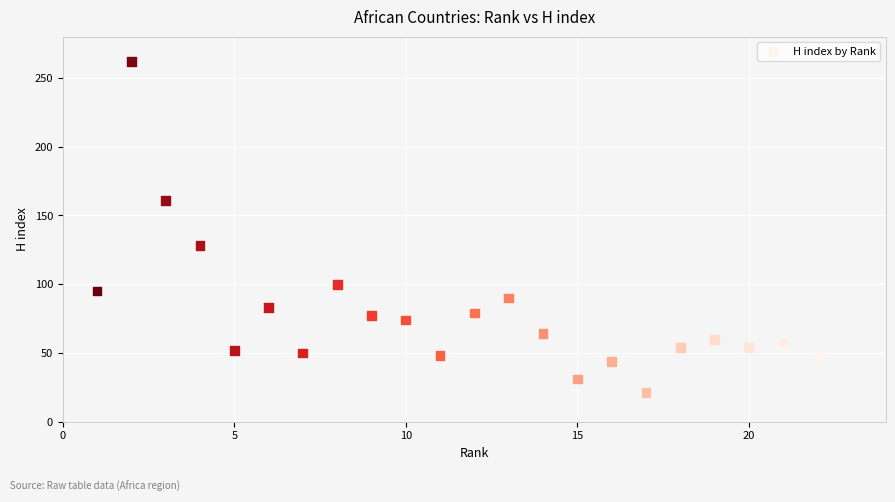

What Y value in the scatter plot is closest to 141?

128